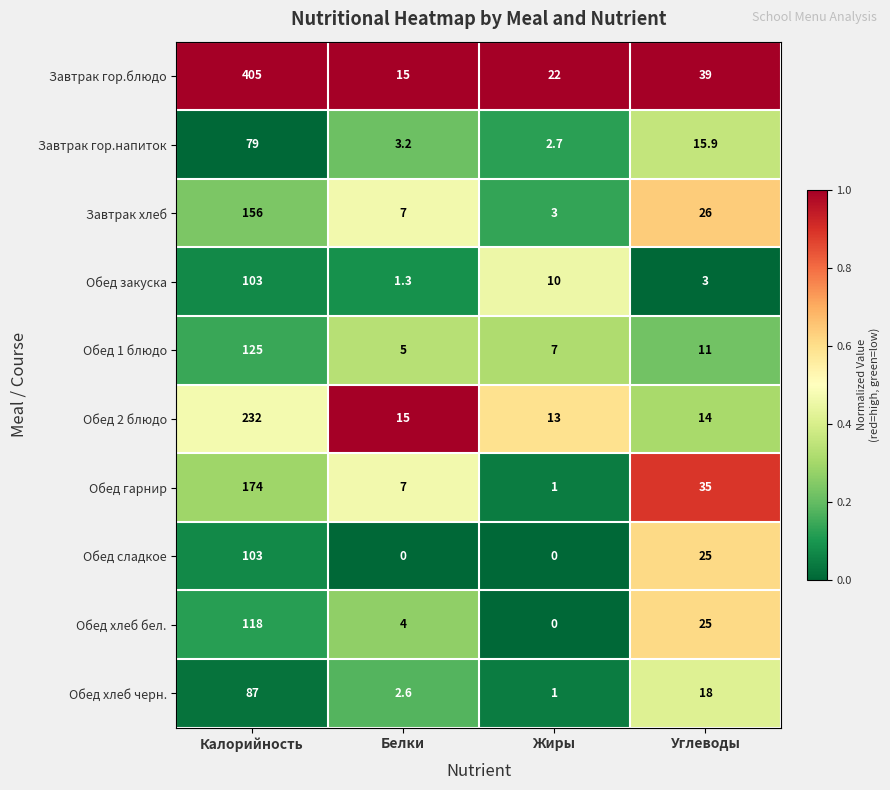

What is the average value of the Обед хлеб бел. series?

36.8